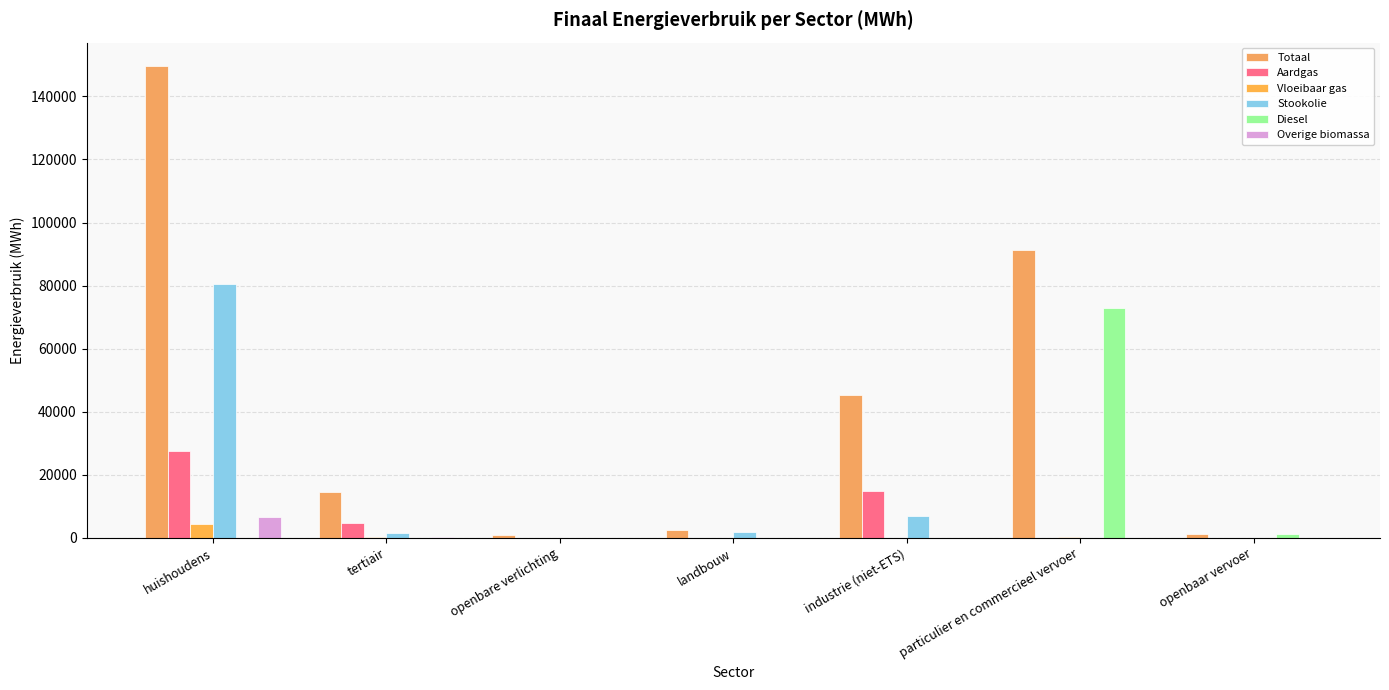

Which label corresponds to the smallest value in the chart?

openbare verlichting